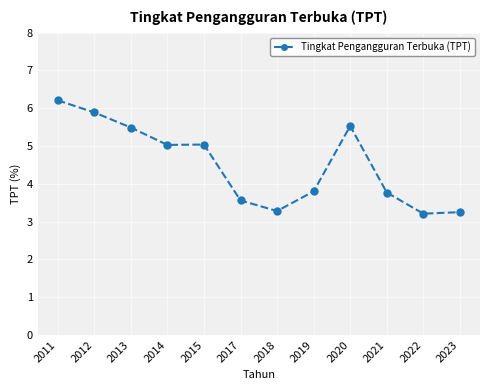

At which label does the data first exceed 5?

2011